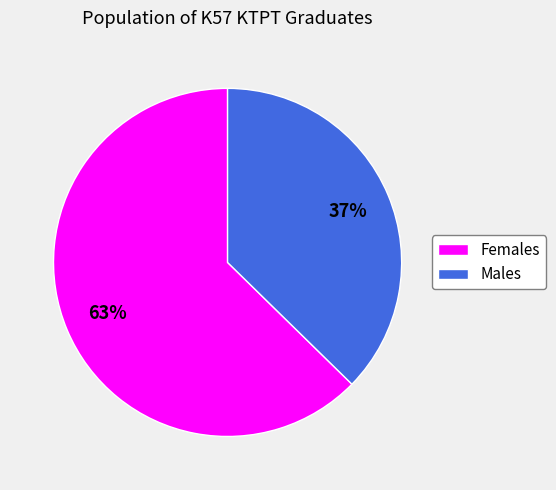

How many slices are in this pie chart?

2